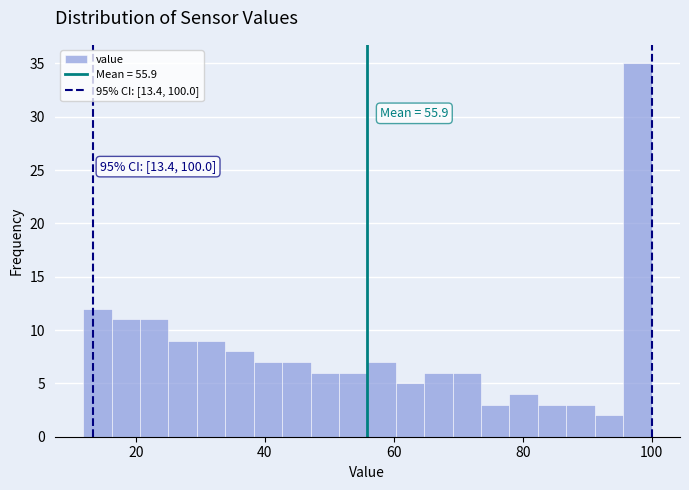

Read against the x-axis, roughly where is the centre of the tallest bar?

98